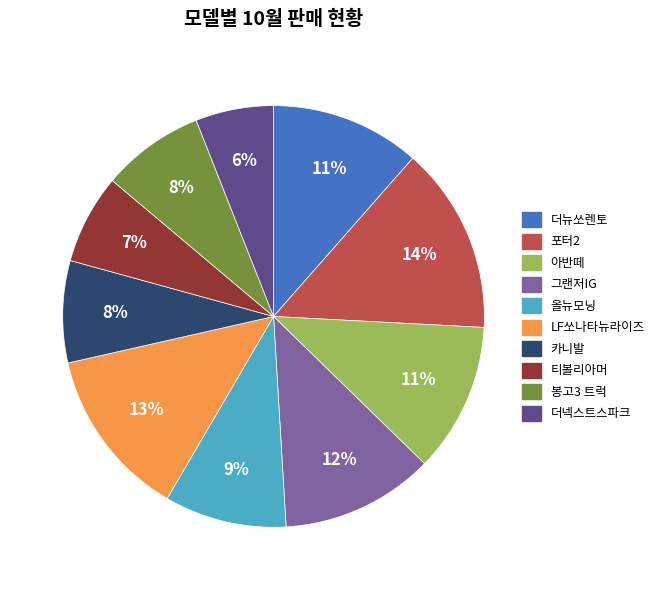

To the nearest percent, what is the average slice percentage?

10%